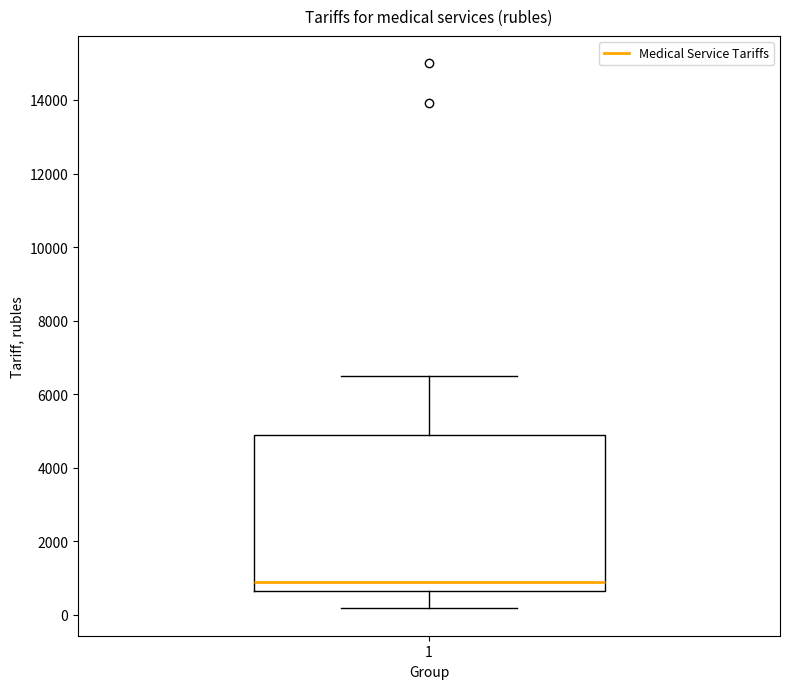

Transcribe this box plot: give where the median line is, the range the box spans, and where the two whiskers end, as read against the y-axis. The values are not printed on the chart, so give them approximately, as read against the axis.

median 1000, box 600 to 4800, whiskers 200 to 6600